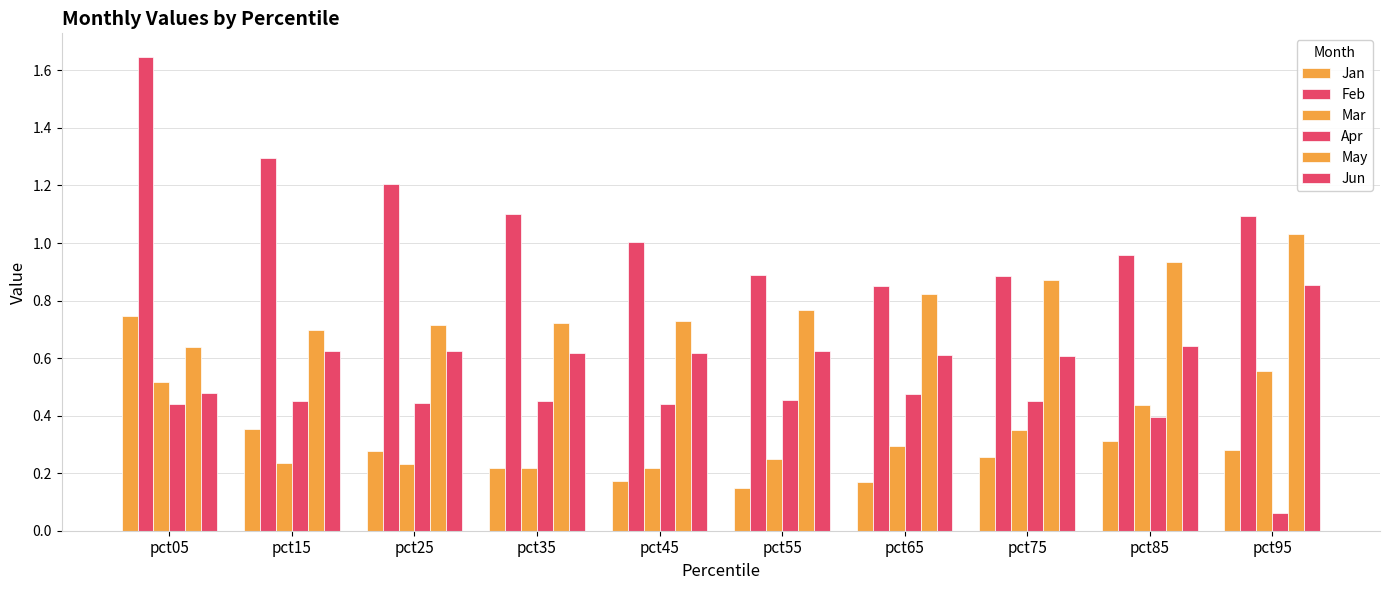

Does the chart contain stacked bars?

No